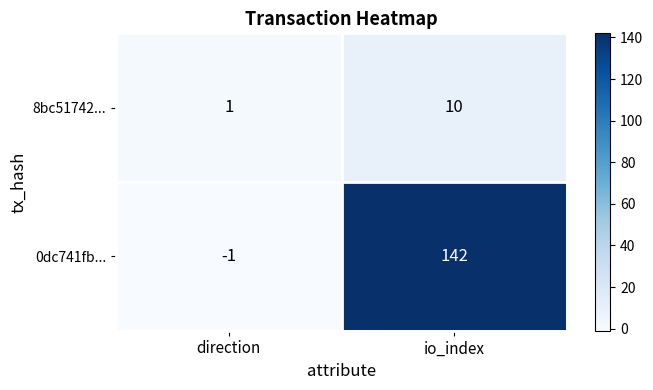

Which series changed the most between direction and io_index?

0dc741fb...